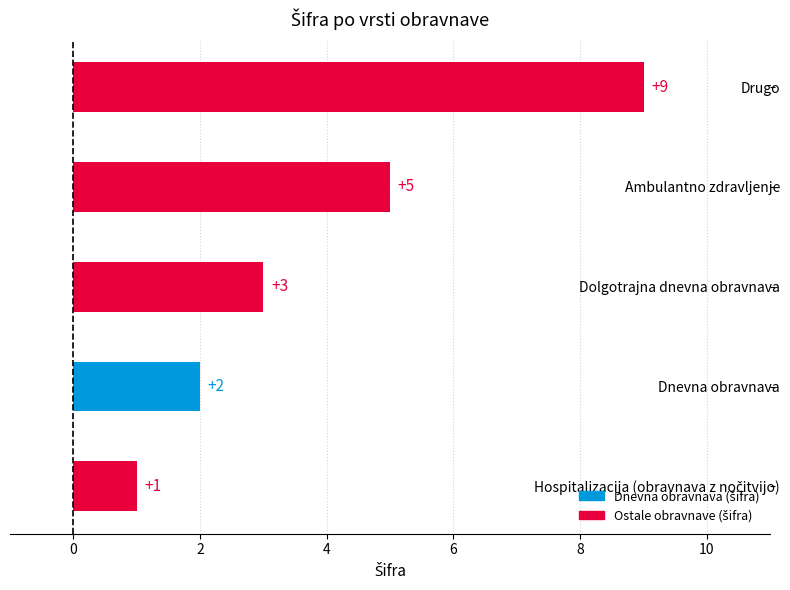

Are the bars grouped side by side (vs. stacked)?

No